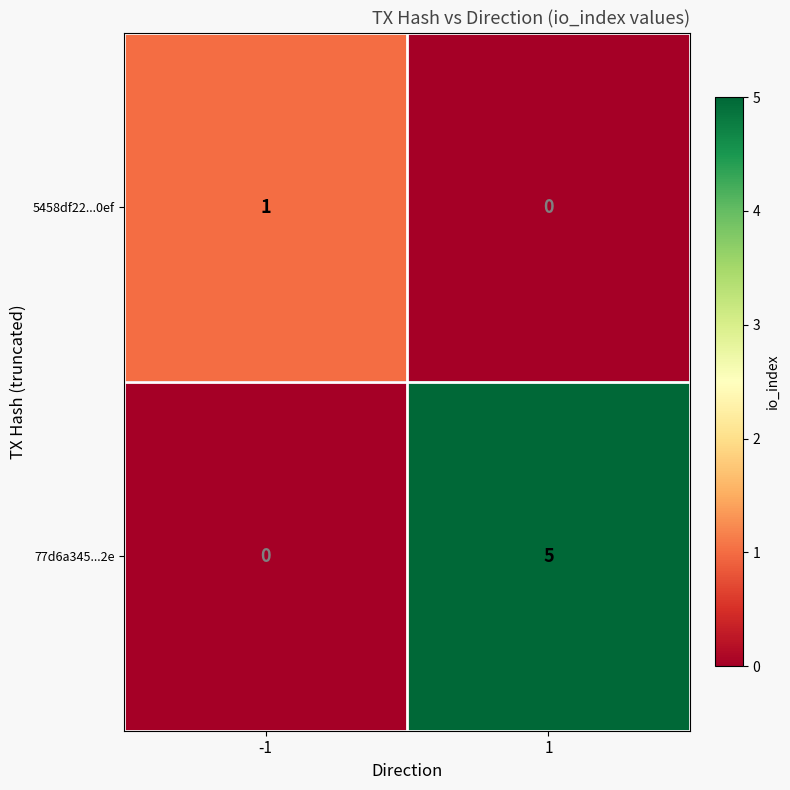

The 5458df22...0ef series shows 0 at 1. True or false?

True